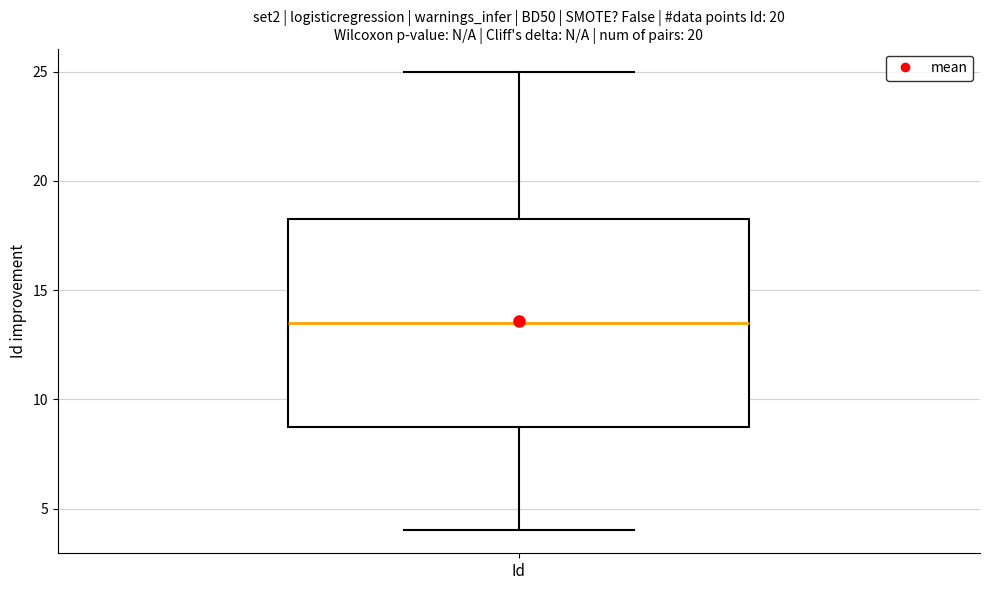

Transcribe this box plot: give where the median line is, the range the box spans, and where the two whiskers end, as read against the y-axis. The values are not printed on the chart, so give them approximately, as read against the axis.

median 13.5, box 9.0 to 18.5, whiskers 4.0 to 25.0